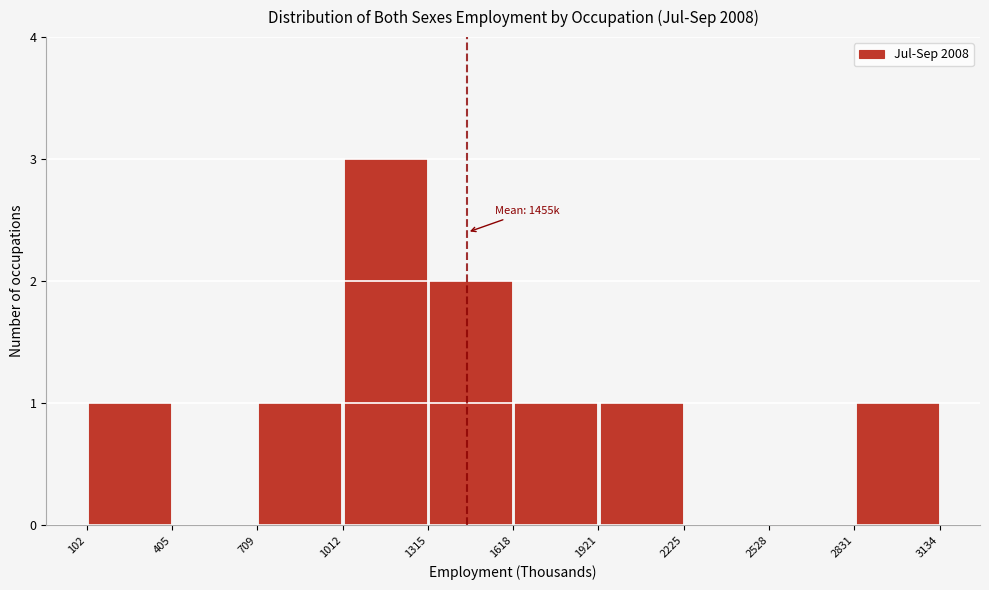

Over which range of the x-axis is the bar tallest?

1012 to 1315